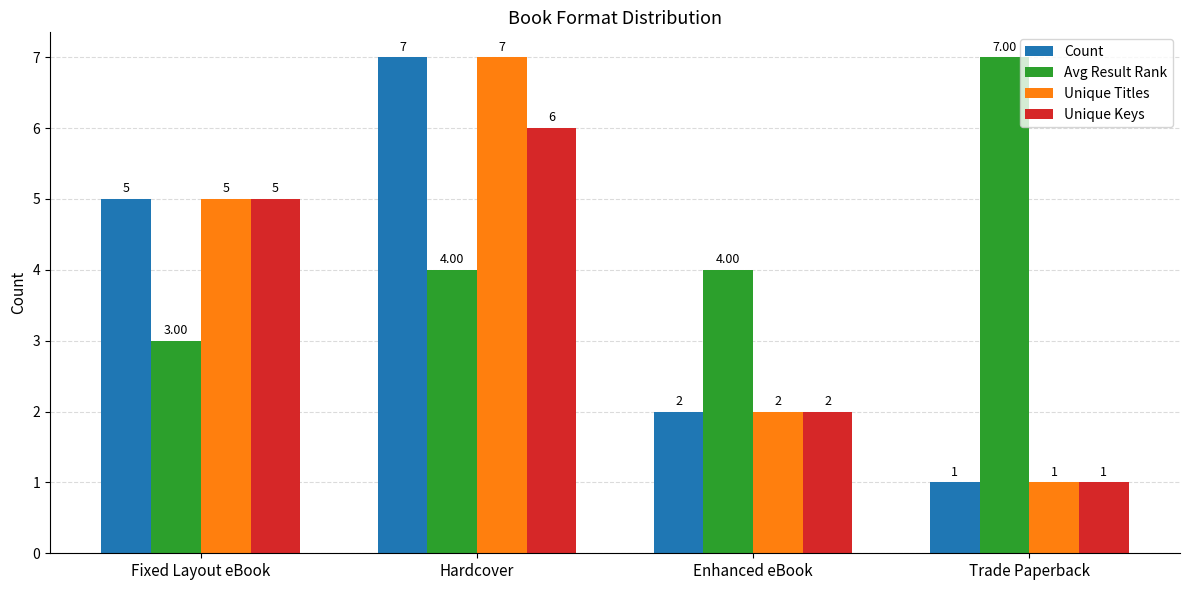

Which label corresponds to the smallest value in the chart?

Trade Paperback